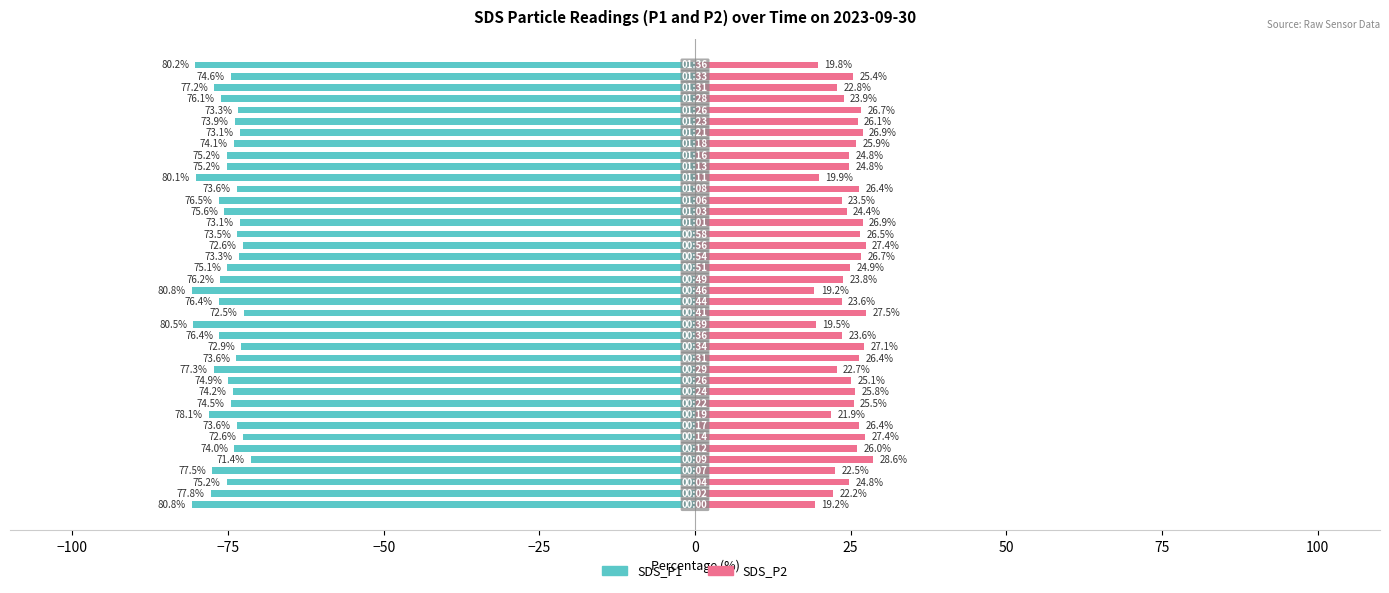

What is the value of the SDS_P1 bar at the 40th from the left?

-80.2